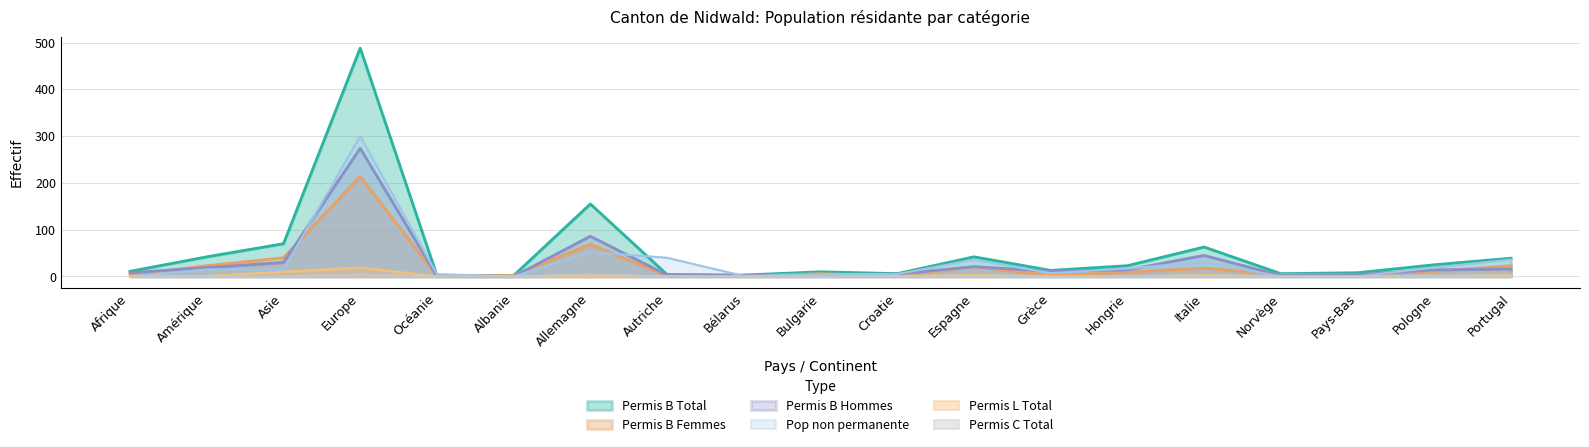

What is the value of the Permis B Total point at the 6th from the left?

2